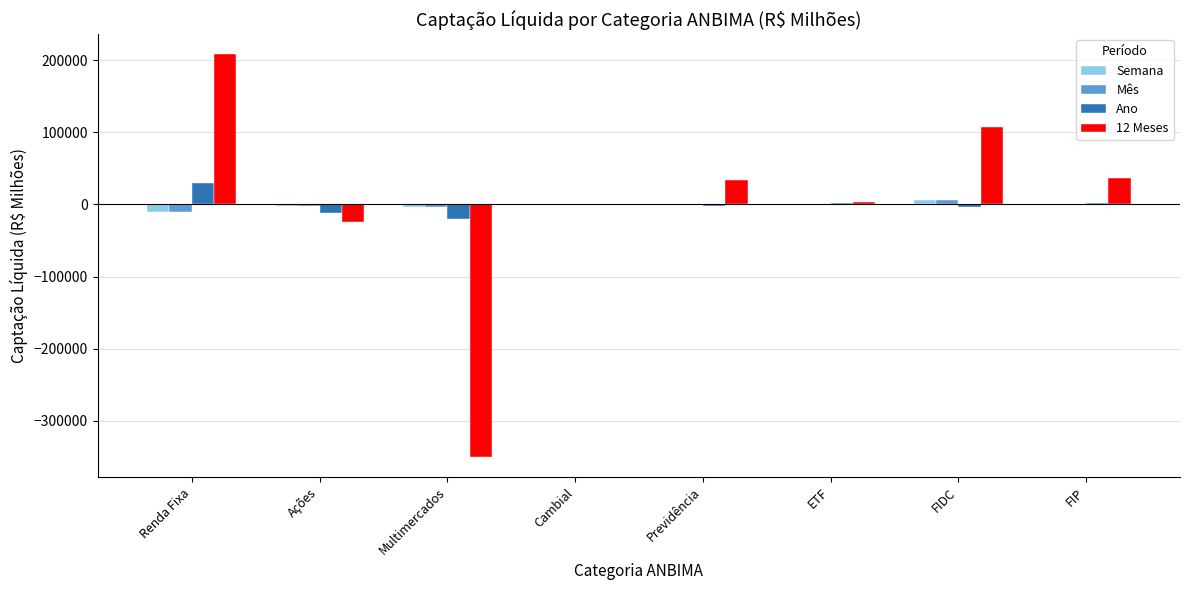

Count the number of data series in this chart.

4